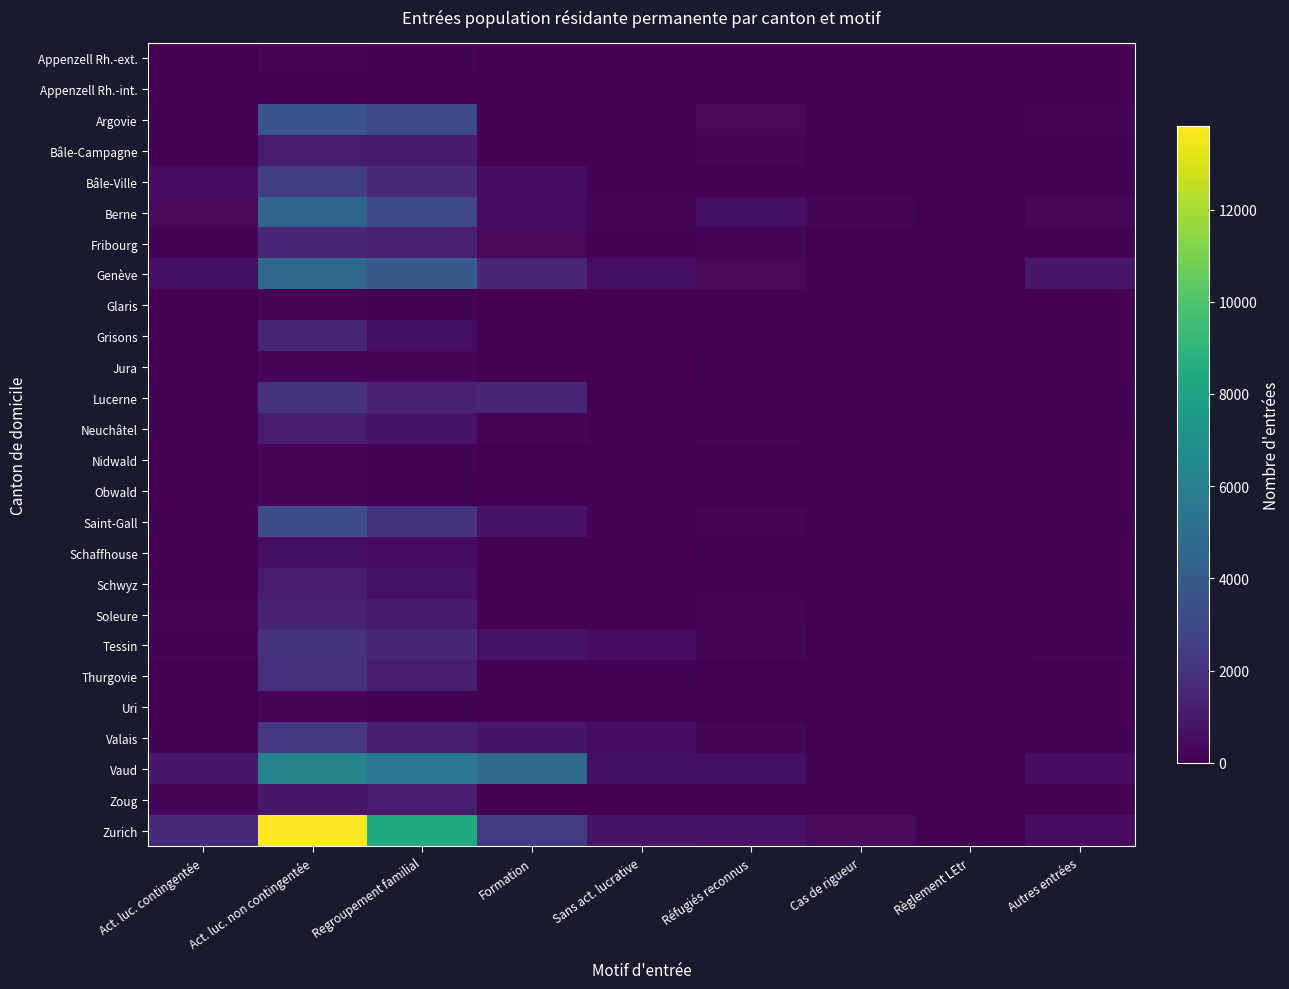

Reading right to left, extract all data points from this chart.

Appenzell Rh.-ext.: Autres entrées=14	Règlement LEtr=1	Cas de rigueur=7	Réfugiés reconnus=33	Sans act. lucrative=11	Formation=0	Regroupement familial=133	Act. luc. non contingentée=260	Act. luc. contingentée=13
Appenzell Rh.-int.: Autres entrées=5	Règlement LEtr=1	Cas de rigueur=6	Réfugiés reconnus=6	Sans act. lucrative=6	Formation=0	Regroupement familial=22	Act. luc. non contingentée=46	Act. luc. contingentée=2
Argovie: Autres entrées=226	Règlement LEtr=13	Cas de rigueur=105	Réfugiés reconnus=374	Sans act. lucrative=128	Formation=155	Regroupement familial=3057	Act. luc. non contingentée=3619	Act. luc. contingentée=159
Bâle-Campagne: Autres entrées=127	Règlement LEtr=11	Cas de rigueur=57	Réfugiés reconnus=166	Sans act. lucrative=83	Formation=44	Regroupement familial=1024	Act. luc. non contingentée=1119	Act. luc. contingentée=69
Bâle-Ville: Autres entrées=102	Règlement LEtr=5	Cas de rigueur=29	Réfugiés reconnus=57	Sans act. lucrative=119	Formation=436	Regroupement familial=1698	Act. luc. non contingentée=2539	Act. luc. contingentée=481
Berne: Autres entrées=300	Règlement LEtr=25	Cas de rigueur=231	Réfugiés reconnus=579	Sans act. lucrative=255	Formation=456	Regroupement familial=2994	Act. luc. non contingentée=4438	Act. luc. contingentée=327
Fribourg: Autres entrées=94	Règlement LEtr=10	Cas de rigueur=21	Réfugiés reconnus=202	Sans act. lucrative=127	Formation=358	Regroupement familial=1279	Act. luc. non contingentée=1593	Act. luc. contingentée=79
Genève: Autres entrées=893	Règlement LEtr=12	Cas de rigueur=103	Réfugiés reconnus=367	Sans act. lucrative=509	Formation=1559	Regroupement familial=3909	Act. luc. non contingentée=4734	Act. luc. contingentée=492
Glaris: Autres entrées=6	Règlement LEtr=1	Cas de rigueur=5	Réfugiés reconnus=12	Sans act. lucrative=11	Formation=0	Regroupement familial=151	Act. luc. non contingentée=212	Act. luc. contingentée=5
Grisons: Autres entrées=39	Règlement LEtr=2	Cas de rigueur=30	Réfugiés reconnus=116	Sans act. lucrative=120	Formation=80	Regroupement familial=518	Act. luc. non contingentée=1484	Act. luc. contingentée=48
Jura: Autres entrées=33	Règlement LEtr=2	Cas de rigueur=7	Réfugiés reconnus=98	Sans act. lucrative=16	Formation=6	Regroupement familial=179	Act. luc. non contingentée=178	Act. luc. contingentée=9
Lucerne: Autres entrées=119	Règlement LEtr=9	Cas de rigueur=82	Réfugiés reconnus=157	Sans act. lucrative=69	Formation=1472	Regroupement familial=1298	Act. luc. non contingentée=2032	Act. luc. contingentée=114
Neuchâtel: Autres entrées=73	Règlement LEtr=7	Cas de rigueur=19	Réfugiés reconnus=150	Sans act. lucrative=54	Formation=263	Regroupement familial=740	Act. luc. non contingentée=1046	Act. luc. contingentée=61
Nidwald: Autres entrées=11	Règlement LEtr=0	Cas de rigueur=3	Réfugiés reconnus=16	Sans act. lucrative=14	Formation=14	Regroupement familial=119	Act. luc. non contingentée=218	Act. luc. contingentée=27
Obwald: Autres entrées=10	Règlement LEtr=0	Cas de rigueur=9	Réfugiés reconnus=7	Sans act. lucrative=18	Formation=6	Regroupement familial=101	Act. luc. non contingentée=189	Act. luc. contingentée=10
Saint-Gall: Autres entrées=90	Règlement LEtr=12	Cas de rigueur=95	Réfugiés reconnus=267	Sans act. lucrative=138	Formation=653	Regroupement familial=2048	Act. luc. non contingentée=3247	Act. luc. contingentée=107
Schaffhouse: Autres entrées=22	Règlement LEtr=2	Cas de rigueur=14	Réfugiés reconnus=56	Sans act. lucrative=16	Formation=14	Regroupement familial=414	Act. luc. non contingentée=531	Act. luc. contingentée=26
Schwyz: Autres entrées=40	Règlement LEtr=3	Cas de rigueur=24	Réfugiés reconnus=121	Sans act. lucrative=71	Formation=13	Regroupement familial=597	Act. luc. non contingentée=1052	Act. luc. contingentée=86
Soleure: Autres entrées=73	Règlement LEtr=16	Cas de rigueur=58	Réfugiés reconnus=179	Sans act. lucrative=71	Formation=36	Regroupement familial=991	Act. luc. non contingentée=1393	Act. luc. contingentée=249
Tessin: Autres entrées=146	Règlement LEtr=3	Cas de rigueur=4	Réfugiés reconnus=187	Sans act. lucrative=455	Formation=677	Regroupement familial=1540	Act. luc. non contingentée=2012	Act. luc. contingentée=154
Thurgovie: Autres entrées=42	Règlement LEtr=1	Cas de rigueur=30	Réfugiés reconnus=51	Sans act. lucrative=149	Formation=150	Regroupement familial=1181	Act. luc. non contingentée=1856	Act. luc. contingentée=46
Uri: Autres entrées=10	Règlement LEtr=2	Cas de rigueur=6	Réfugiés reconnus=9	Sans act. lucrative=13	Formation=35	Regroupement familial=88	Act. luc. non contingentée=219	Act. luc. contingentée=6
Valais: Autres entrées=118	Règlement LEtr=4	Cas de rigueur=19	Réfugiés reconnus=221	Sans act. lucrative=442	Formation=850	Regroupement familial=1197	Act. luc. non contingentée=2300	Act. luc. contingentée=80
Vaud: Autres entrées=467	Règlement LEtr=19	Cas de rigueur=62	Réfugiés reconnus=574	Sans act. lucrative=541	Formation=4798	Regroupement familial=5503	Act. luc. non contingentée=6201	Act. luc. contingentée=913
Zoug: Autres entrées=38	Règlement LEtr=0	Cas de rigueur=30	Réfugiés reconnus=63	Sans act. lucrative=79	Formation=50	Regroupement familial=1031	Act. luc. non contingentée=909	Act. luc. contingentée=268
Zurich: Autres entrées=424	Règlement LEtr=47	Cas de rigueur=334	Réfugiés reconnus=688	Sans act. lucrative=748	Formation=2373	Regroupement familial=8372	Act. luc. non contingentée=13806	Act. luc. contingentée=1690